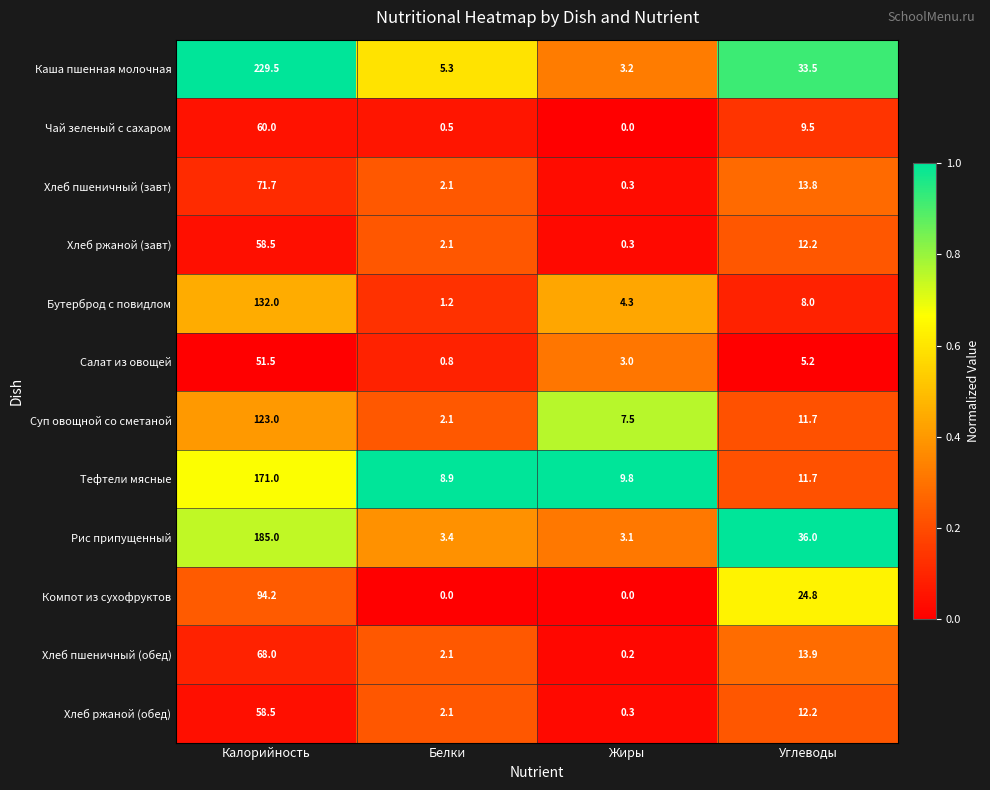

Which series has the largest total across all categories?

Каша пшенная молочная